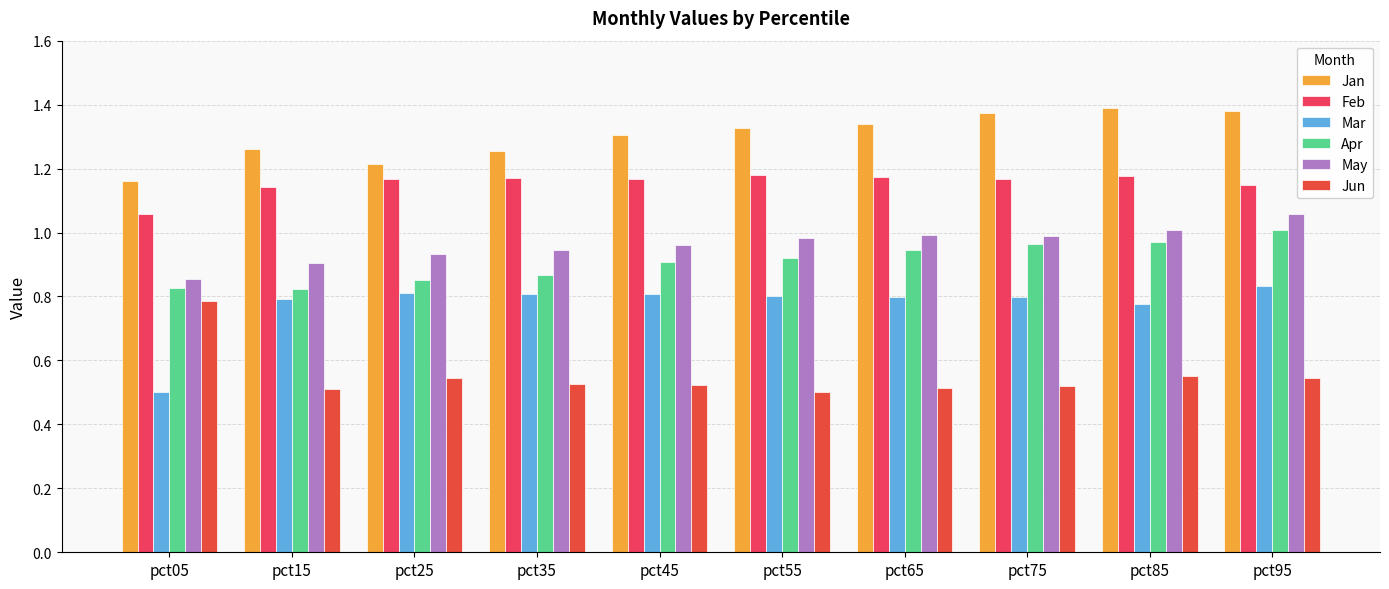

What are all the series names shown in the legend?

Jan, Feb, Mar, Apr, May, Jun